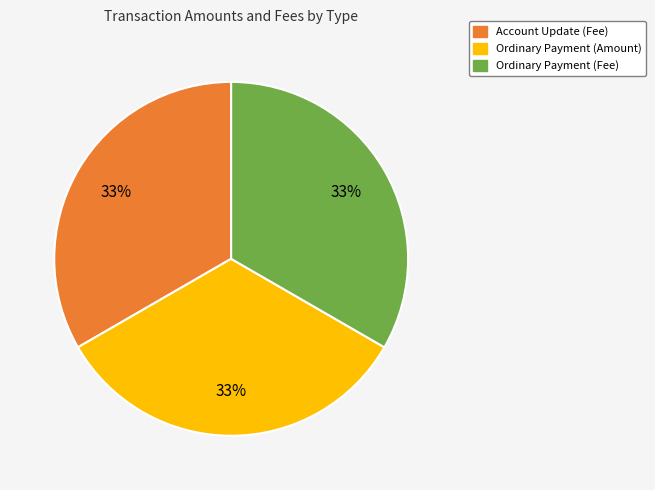

To the nearest percent, what is the average slice percentage?

33%